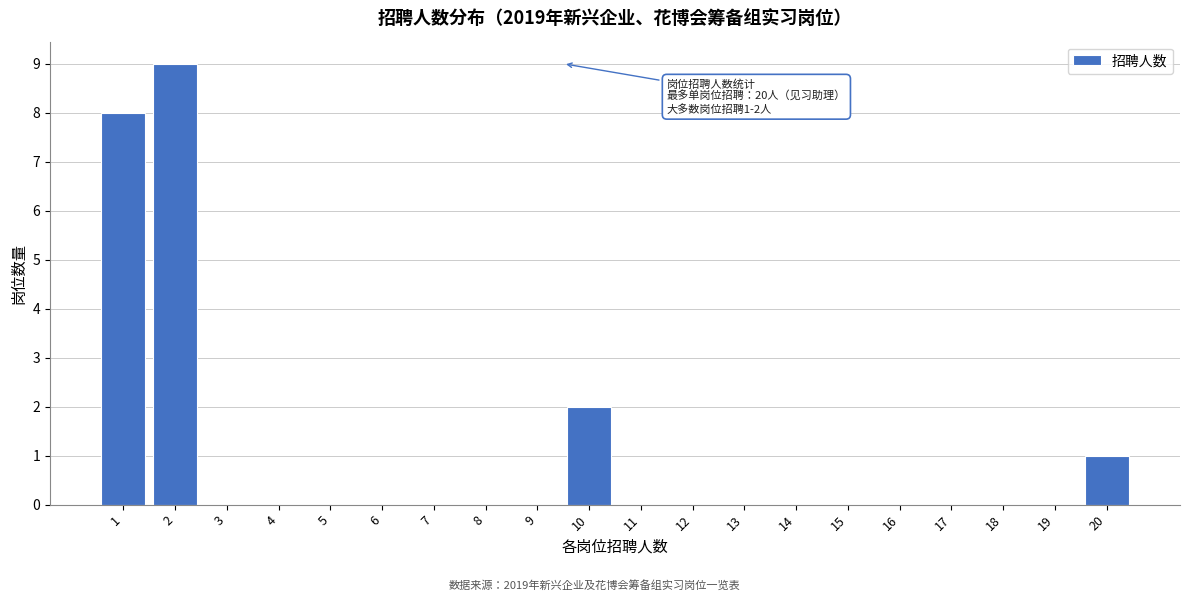

Reading left to right, what are all the values shown in this chart?

1=8	2=9	3=0	4=0	5=0	6=0	7=0	8=0	9=0	10=2	11=0	12=0	13=0	14=0	15=0	16=0	17=0	18=0	19=0	20=1